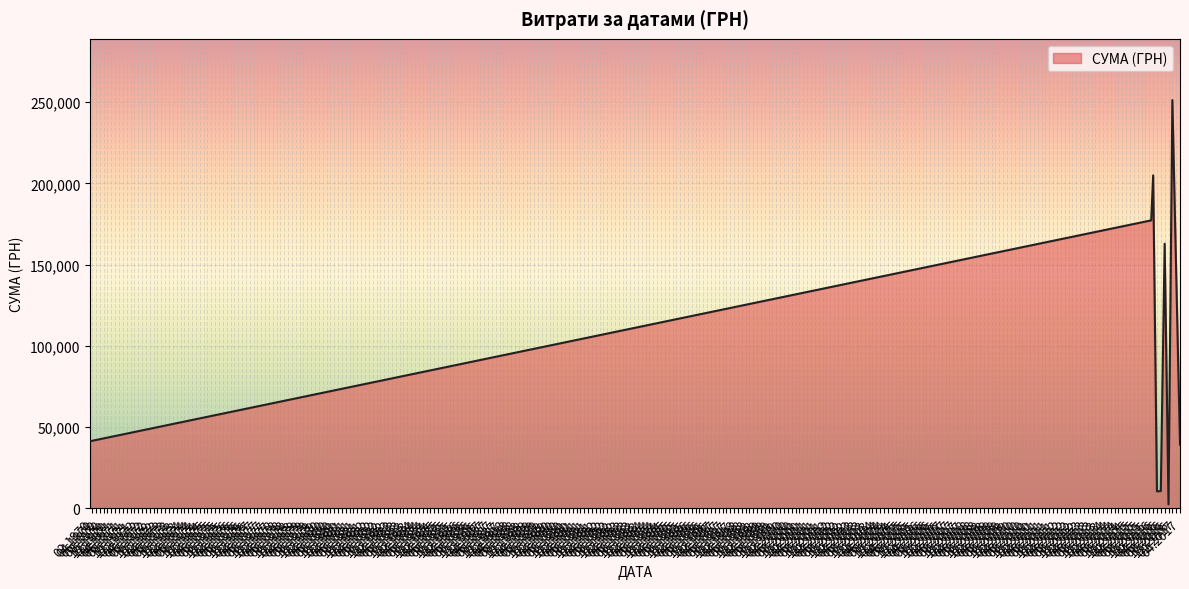

How many series are shown in this chart?

1